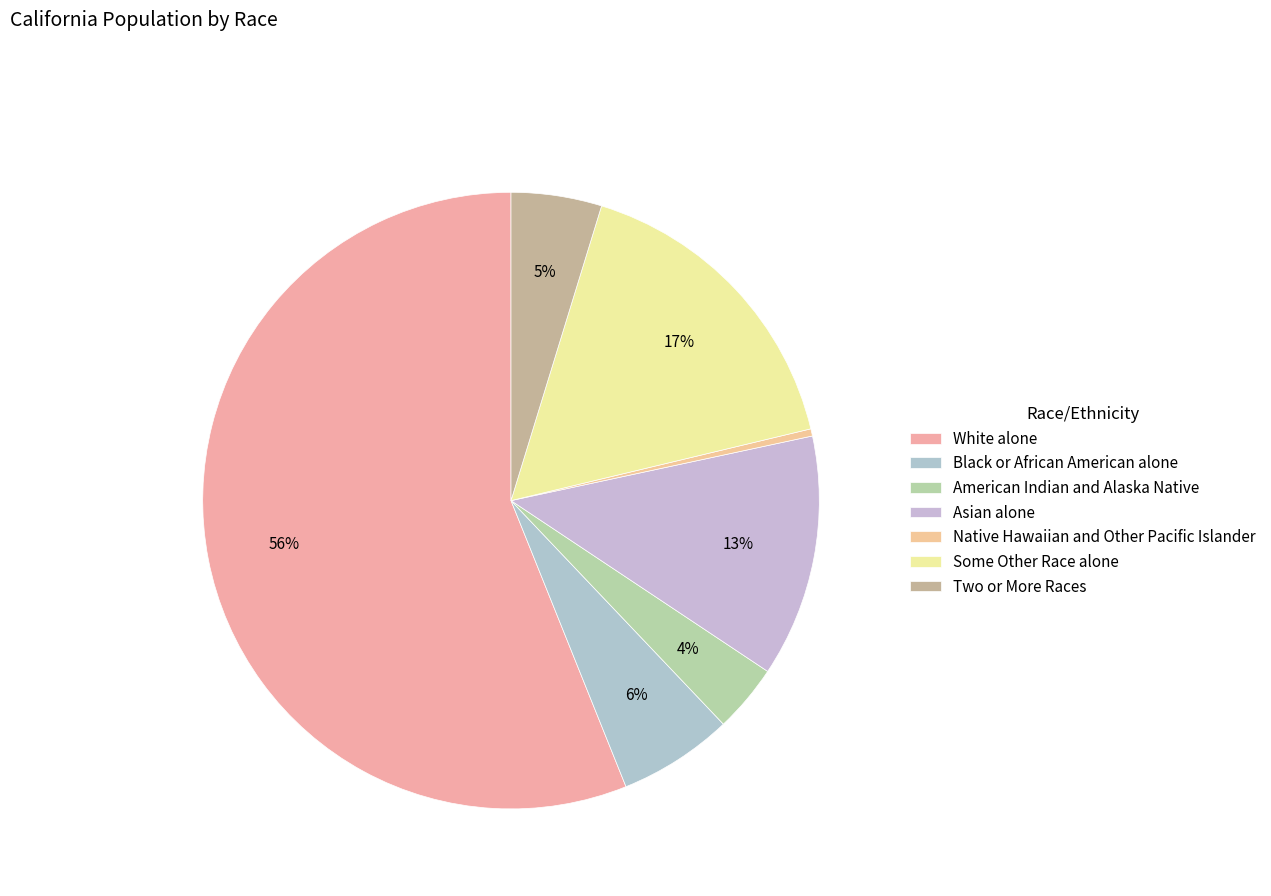

What is the change in value from White alone to Native Hawaiian and Other Pacific Islander?

-21309548